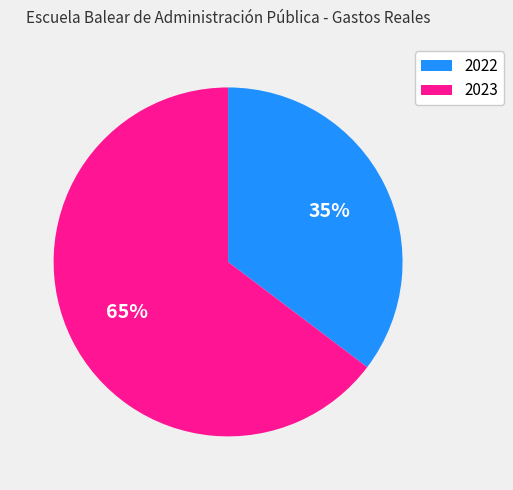

Is there any slice that represents more than half of the pie?

Yes